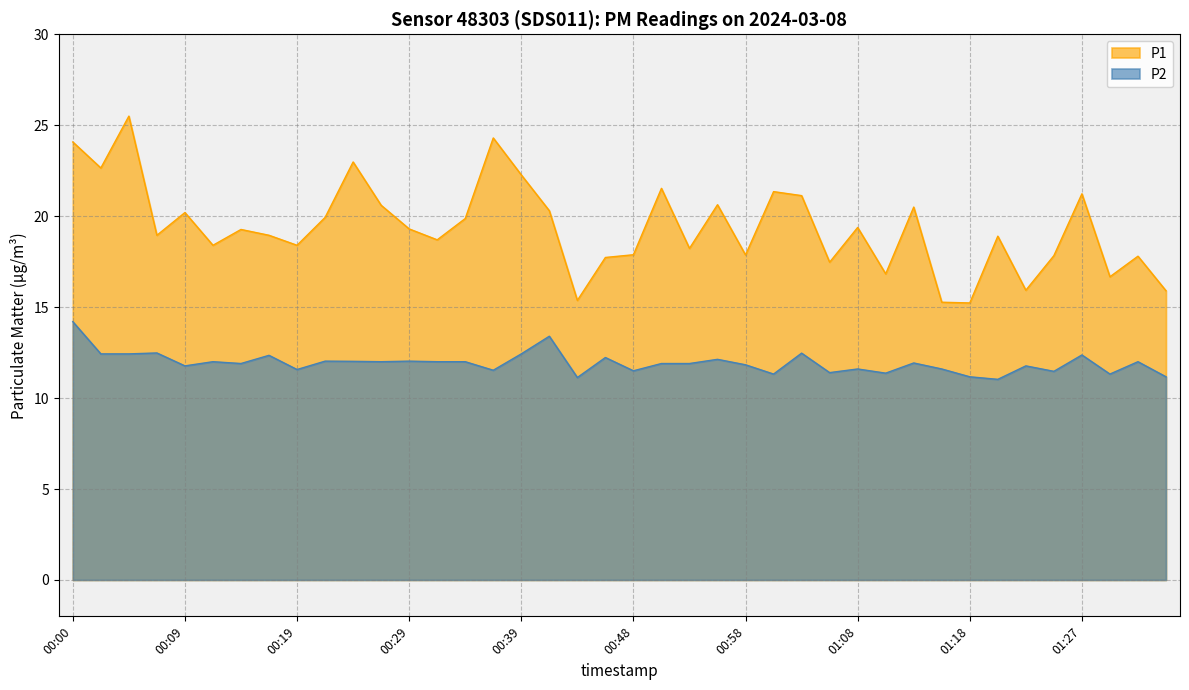

List the series in order of their peak value, lowest first.

P2, P1